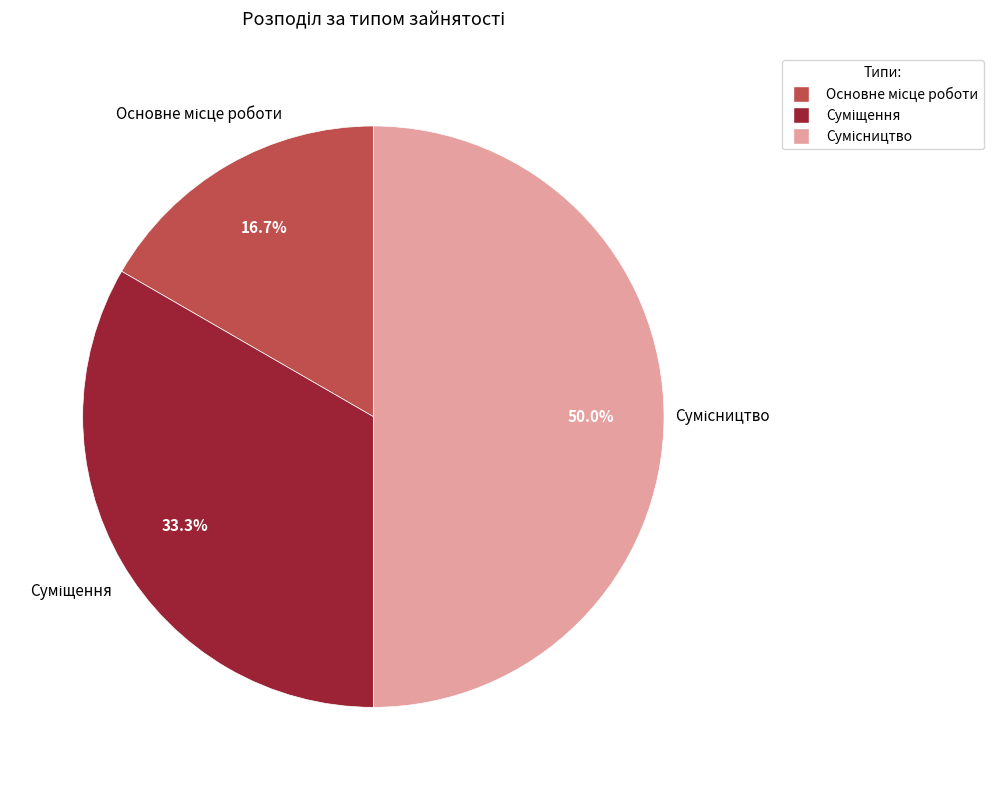

Count the number of slices in the pie.

3